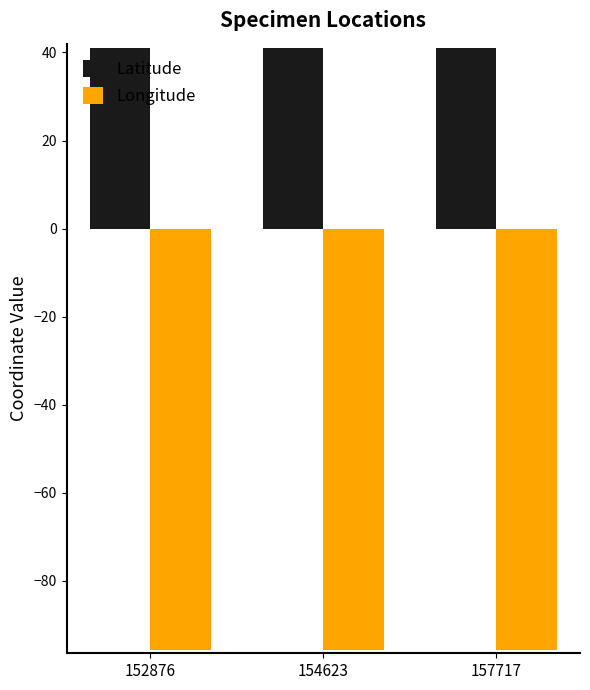

What are all the series names shown in the legend?

Latitude, Longitude